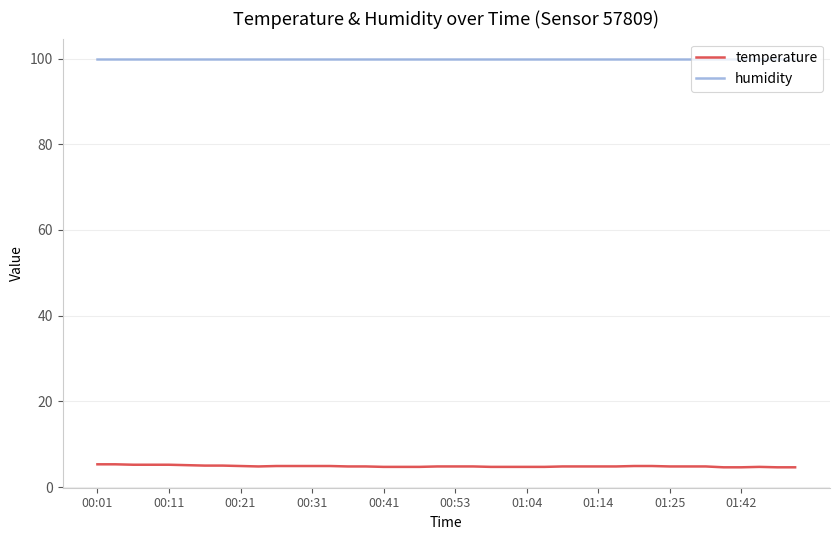

True or false: humidity and temperature intersect in this chart.

False